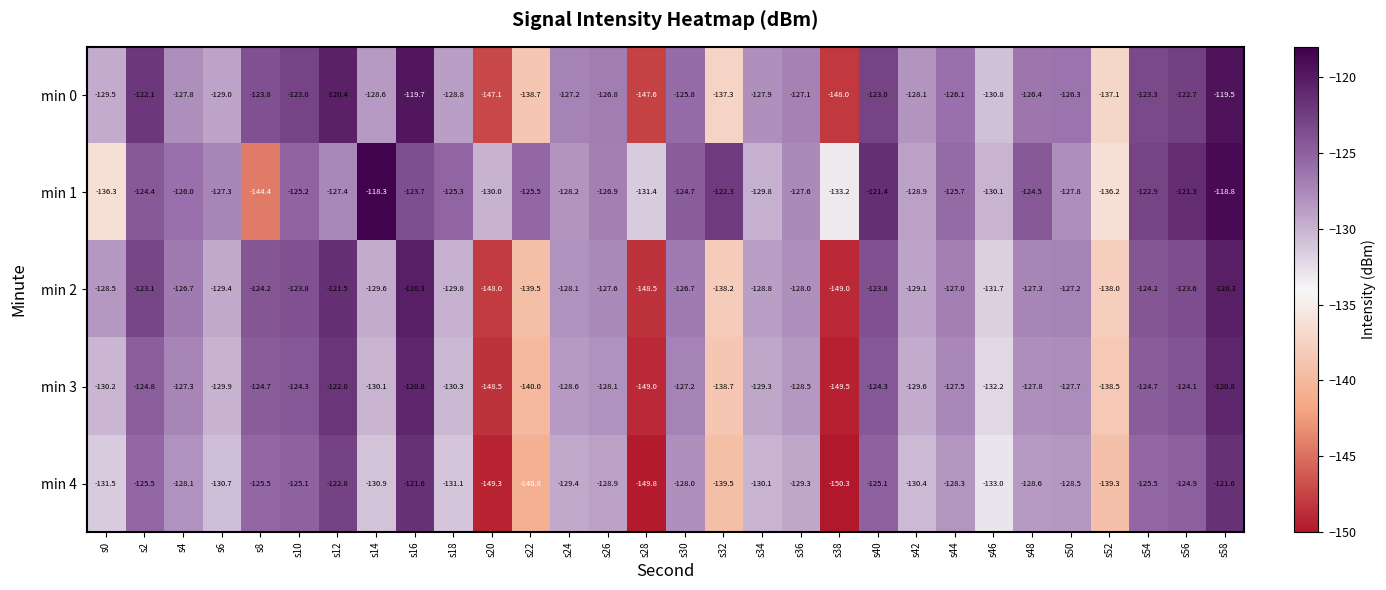

Rank the series at s20 from lowest to highest value.

min 4, min 3, min 2, min 0, min 1